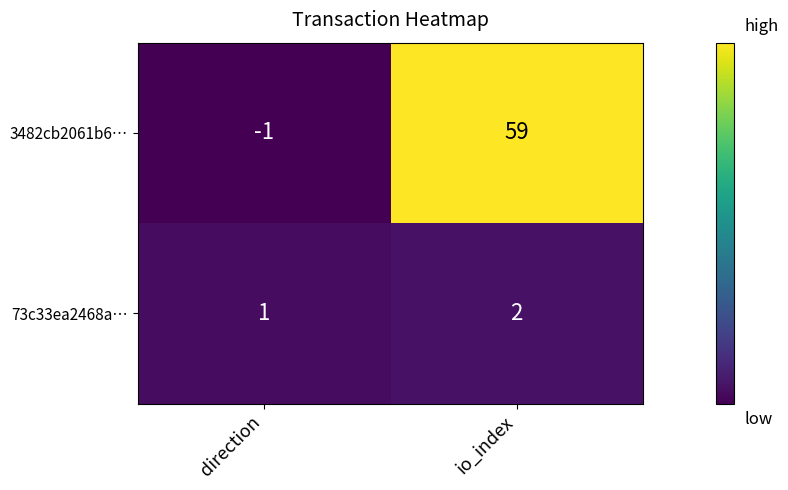

How many negative values does the 3482cb2061b6… series have?

1